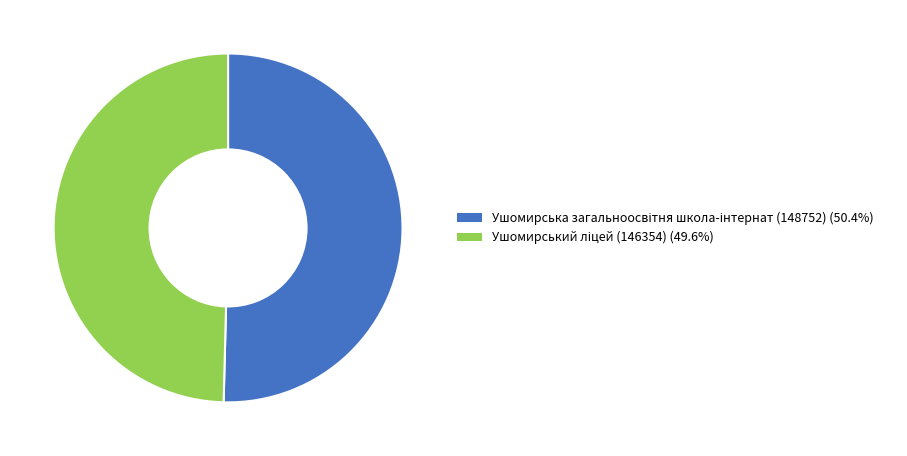

Is there a majority slice in this chart?

Yes